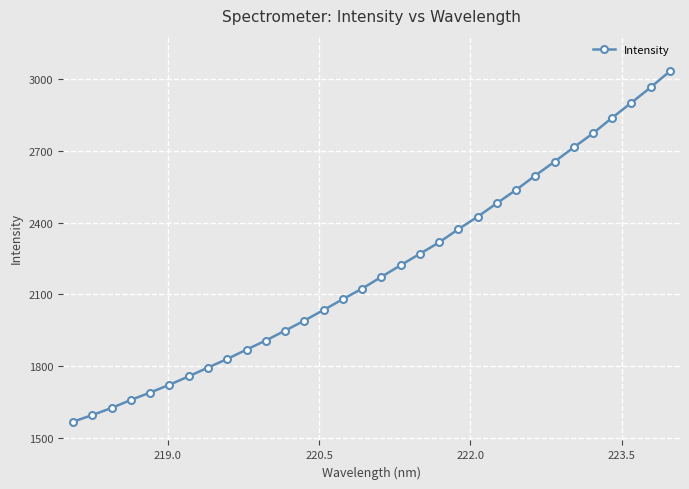

What is the greatest value displayed?

3032.7